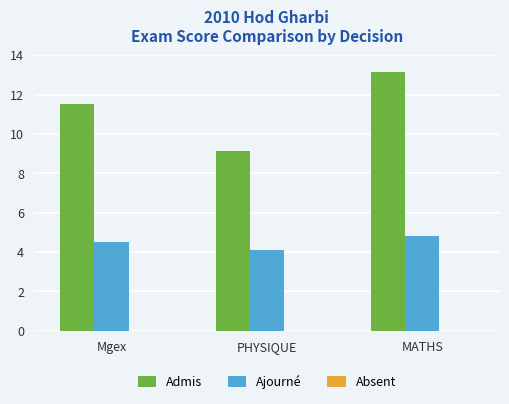

The Ajourné series shows 1.5 at Mgex. True or false?

False